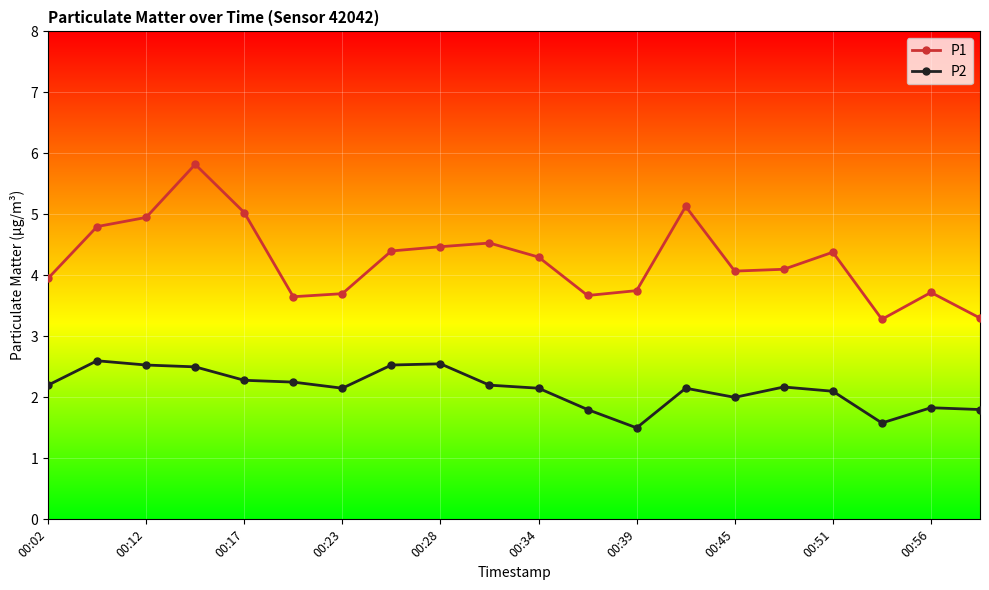

Which series has the largest total across all categories?

P1